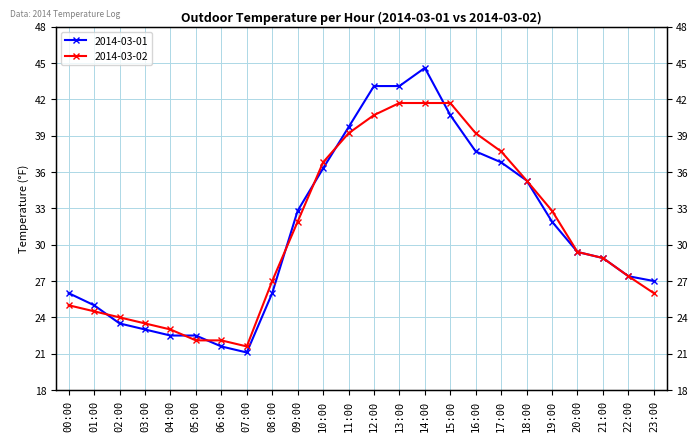

How many intersections are there between 2014-03-02 and 2014-03-01?

7